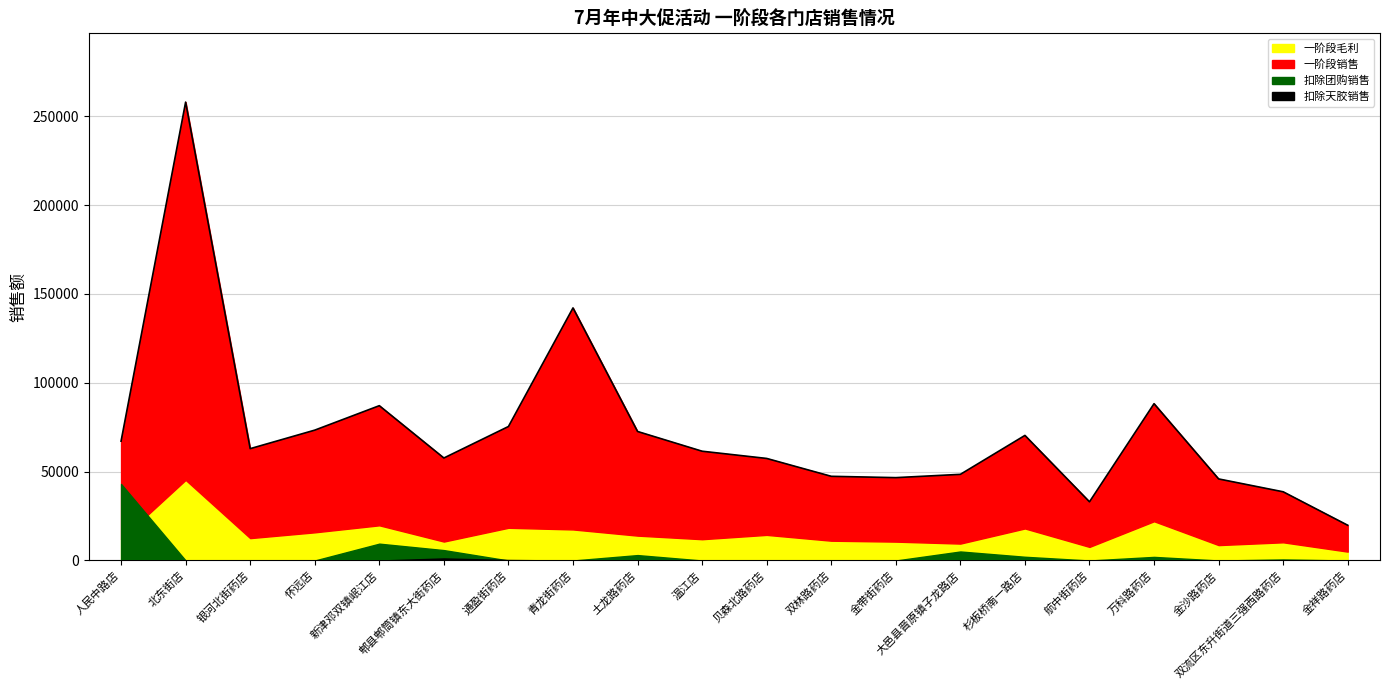

At which category does the chart reach its minimum across all series?

北东街店